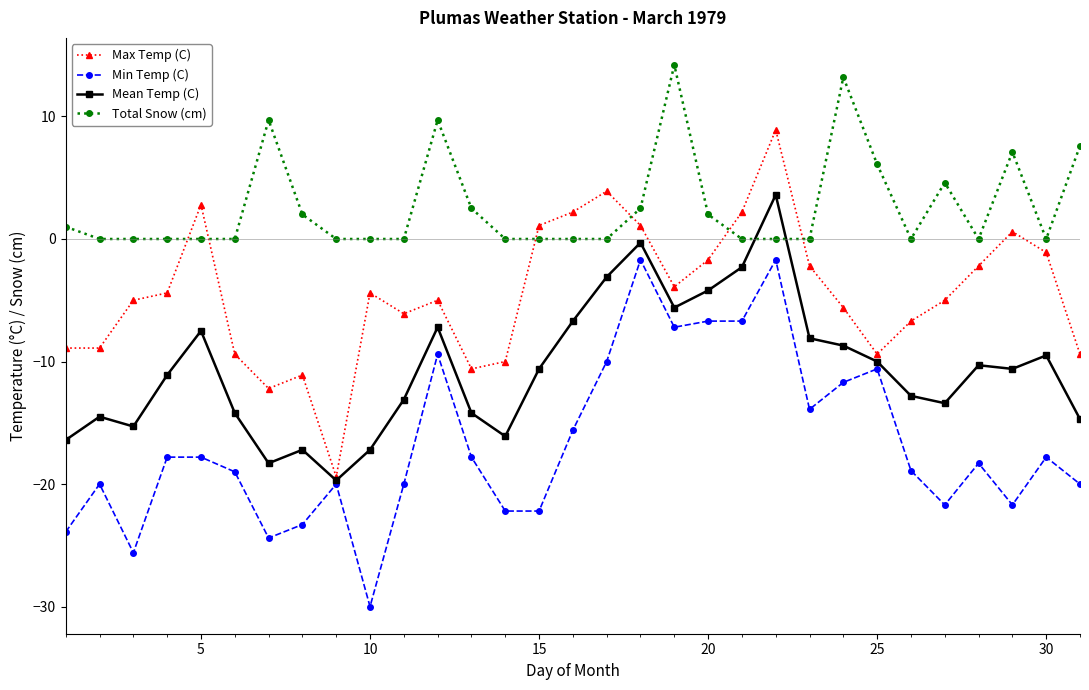

Rank the series by their average value, from lowest to highest.

Min Temp (C), Mean Temp (C), Max Temp (C), Total Snow (cm)